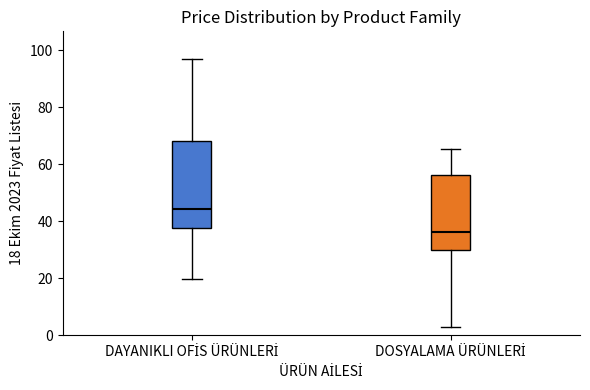

Reading left to right, transcribe this box plot: for each box, give where its median line is, the range the box spans, and where its two whiskers end, as read against the y-axis. The values are not printed on the chart, so give them approximately, as read against the axis.

DAYANIKLI OFİS ÜRÜNLERİ: median 44, box 38 to 68, whiskers 20 to 98
DOSYALAMA ÜRÜNLERİ: median 36, box 30 to 56, whiskers 4 to 66